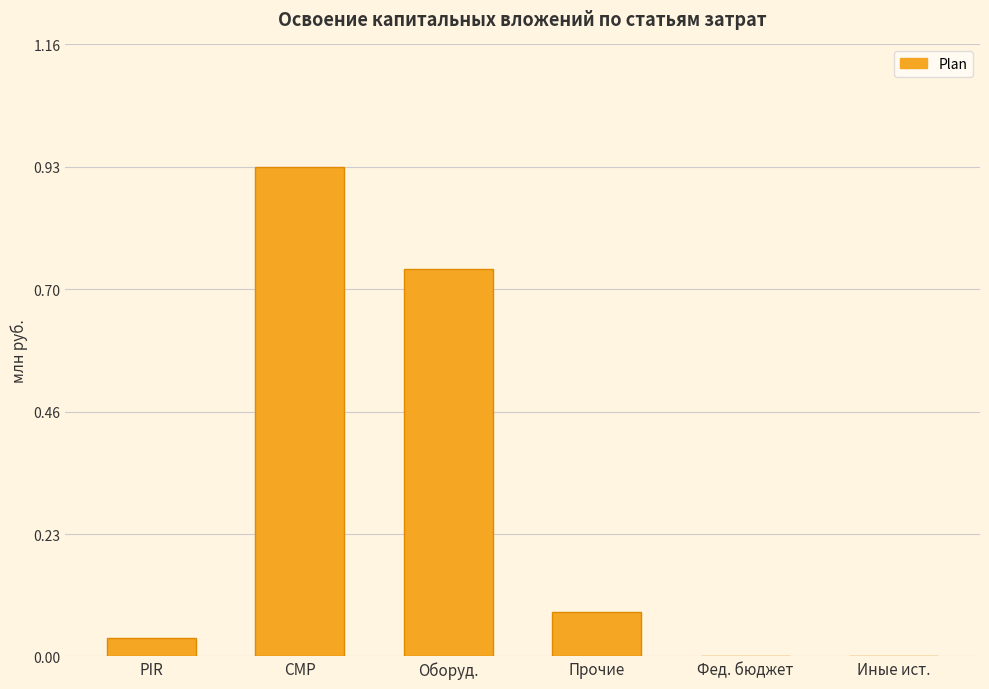

What is the sum of all values?

1.8